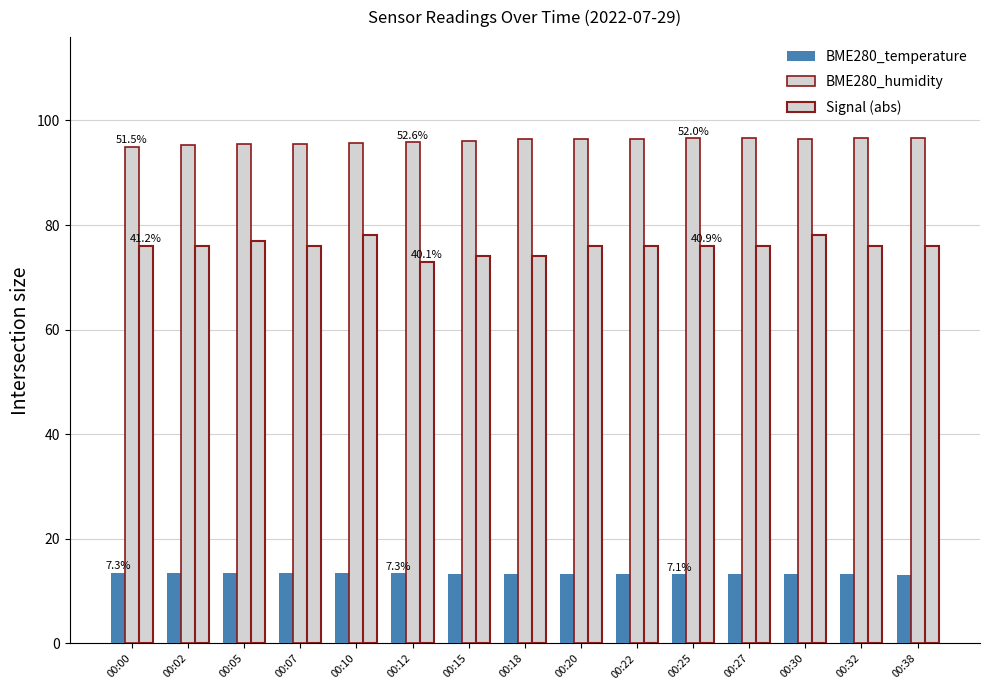

How many data points does each series have?

15